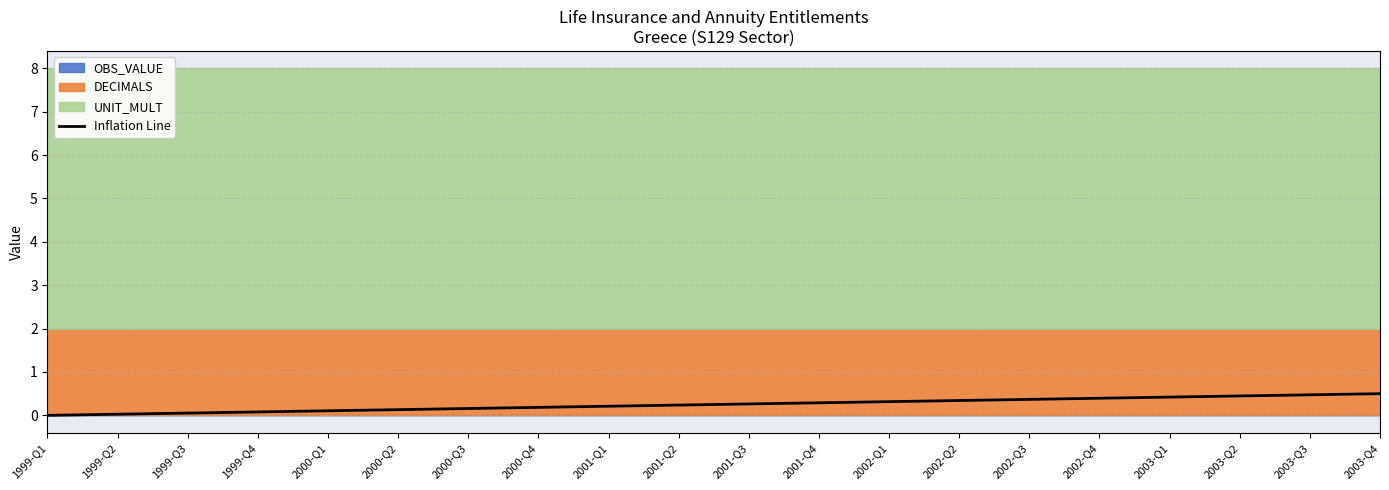

True or false: Inflation Line has a value of 0.3 at 2002-Q2.

True